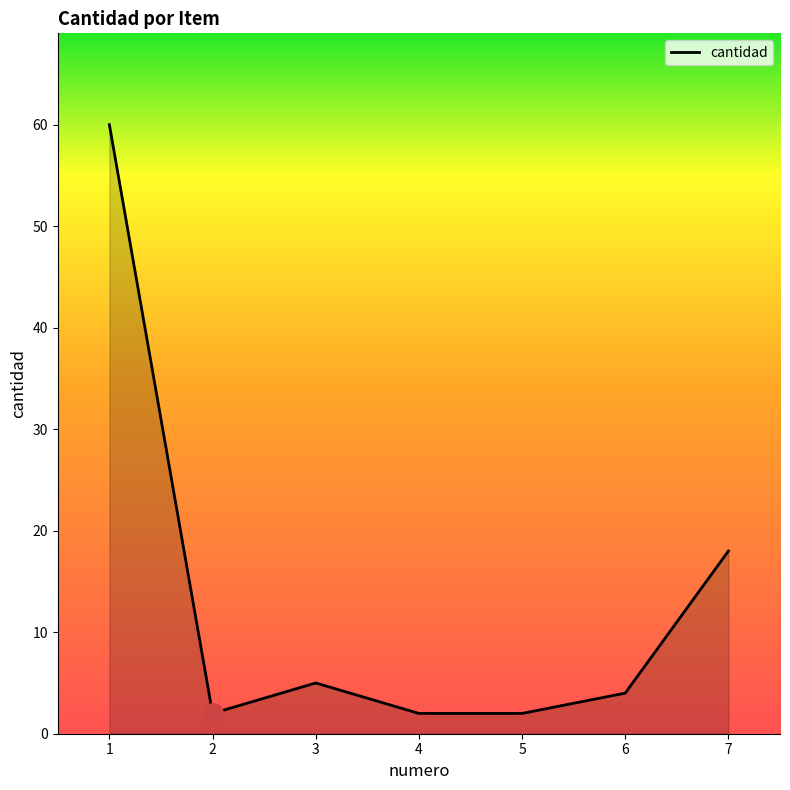

At which label is the value closest to 31?

7